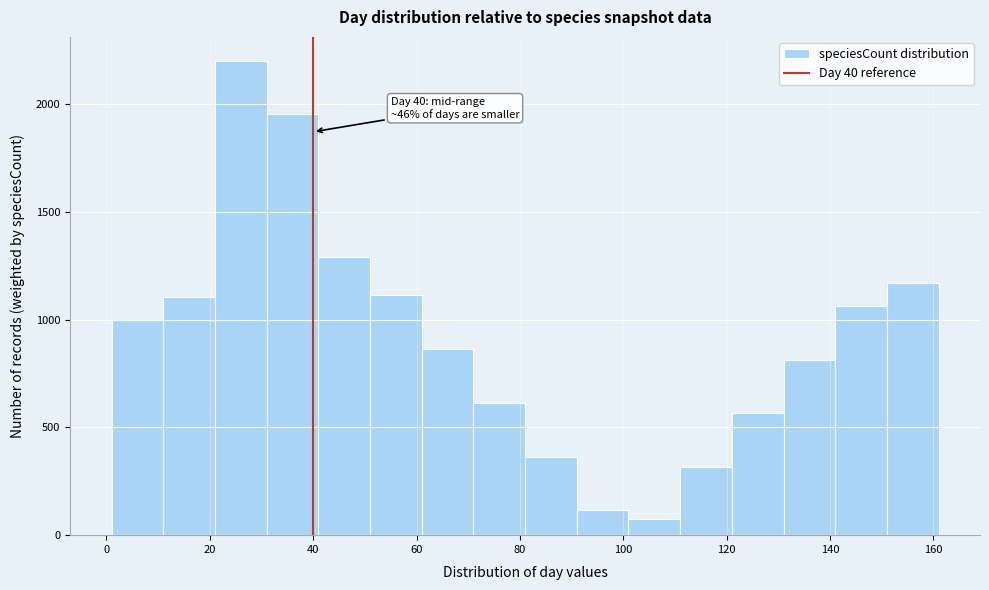

Over which range of the x-axis is the bar tallest?

21 to 31